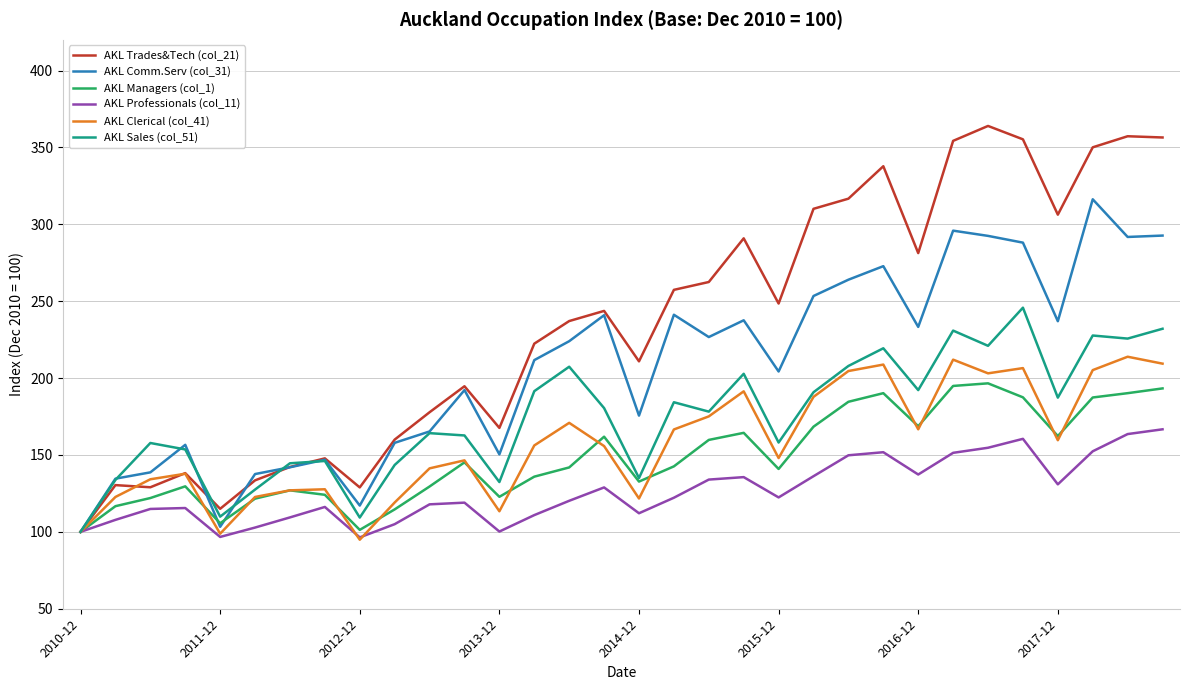

List the series in order of their peak value, highest first.

AKL Trades&Tech (col_21), AKL Comm.Serv (col_31), AKL Sales (col_51), AKL Clerical (col_41), AKL Managers (col_1), AKL Professionals (col_11)